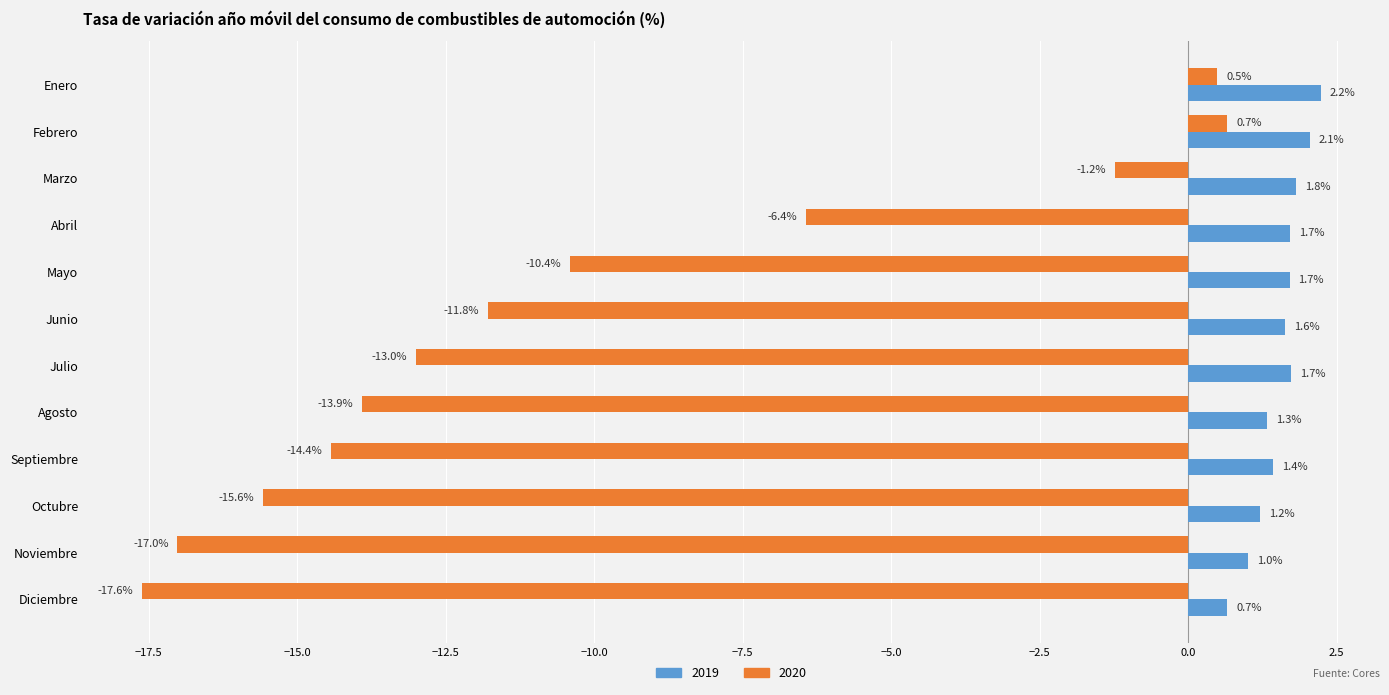

The 2019 series shows 0.9 at Febrero. True or false?

False